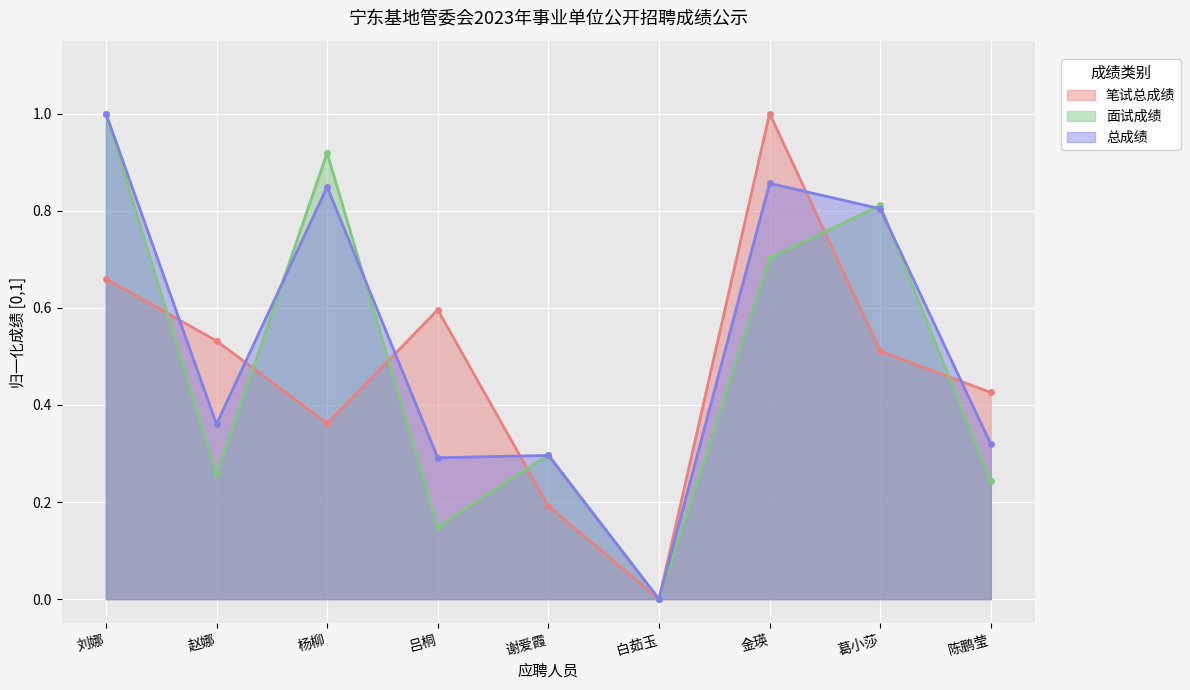

What is the approximate value of 笔试总成绩 at 葛小莎?

0.5